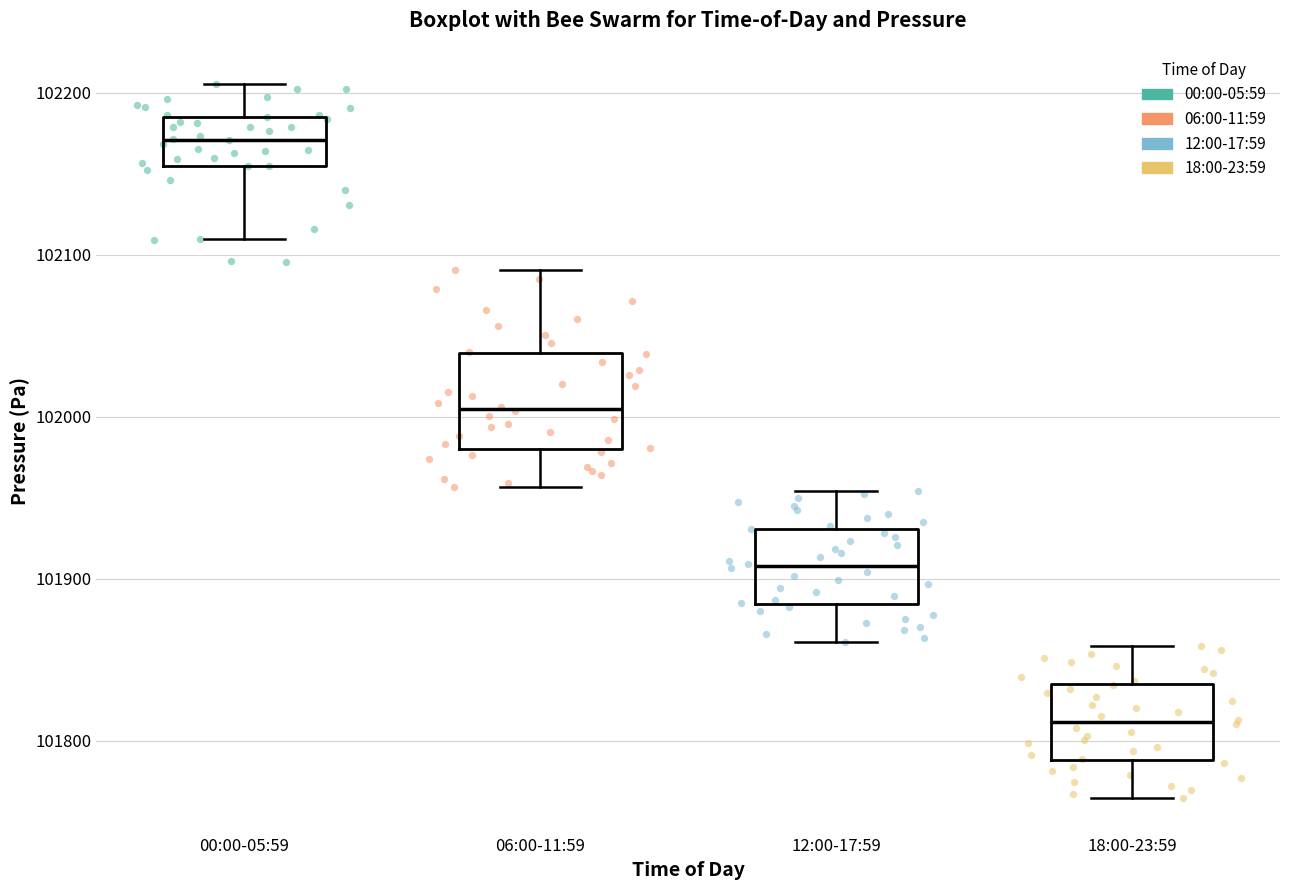

Reading left to right, transcribe this box plot: for each box, give where its median line is, the range the box spans, and where its two whiskers end, as read against the y-axis. The values are not printed on the chart, so give them approximately, as read against the axis.

00:00-05:59: median 102170, box 102150 to 102190, whiskers 102110 to 102210
06:00-11:59: median 102000, box 101980 to 102040, whiskers 101960 to 102090
12:00-17:59: median 101910, box 101880 to 101930, whiskers 101860 to 101950
18:00-23:59: median 101810, box 101790 to 101840, whiskers 101760 to 101860